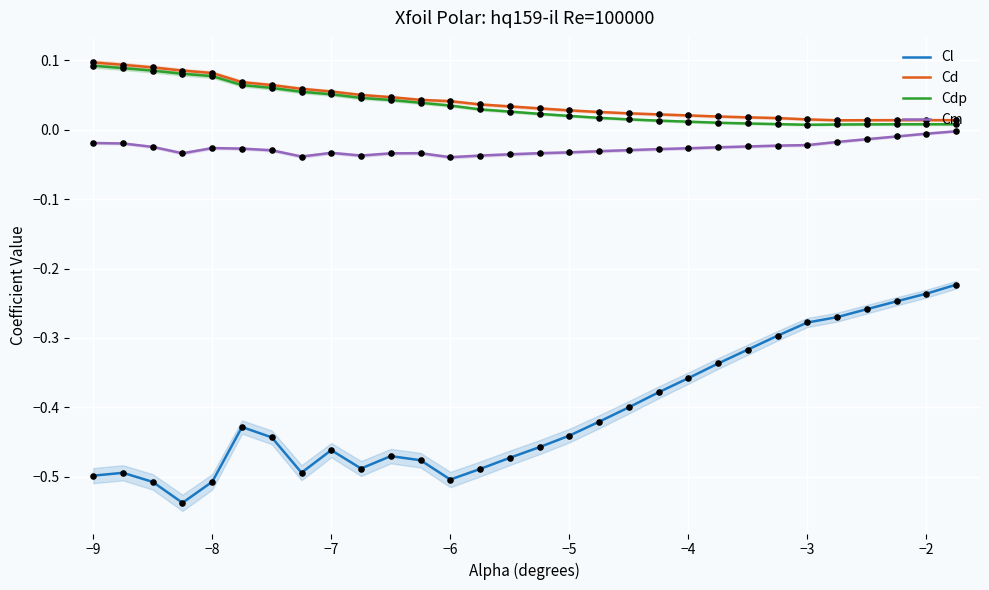

True or false: Cm and Cl intersect in this chart.

False